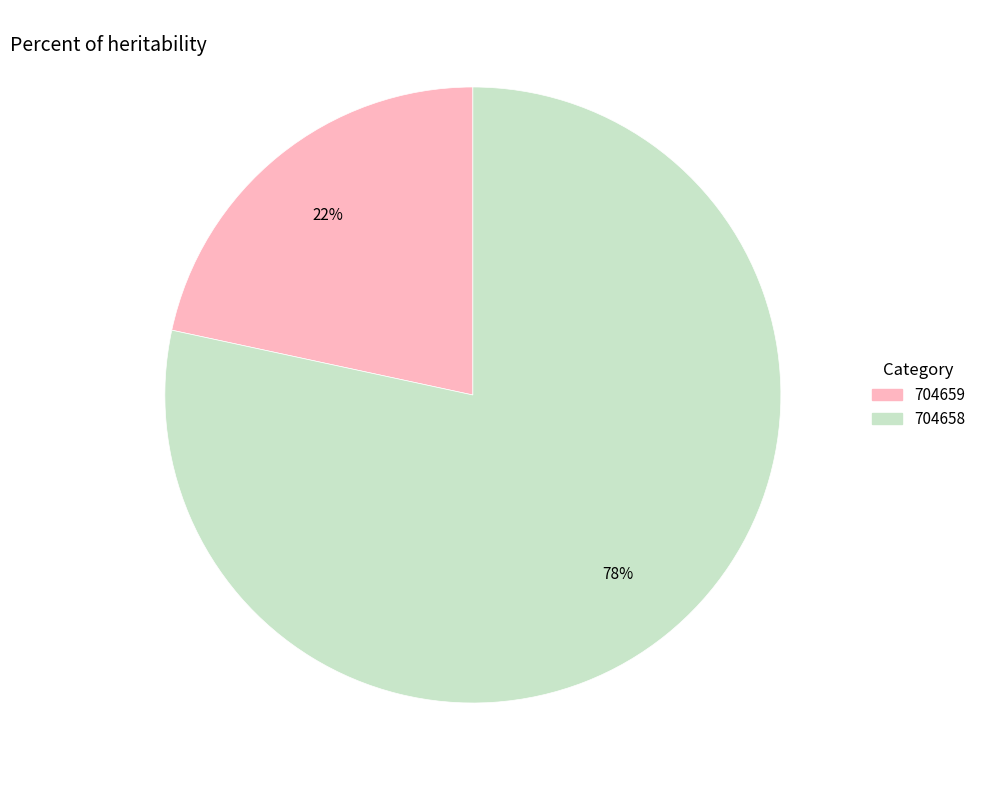

To the nearest percent, what is the combined percentage of 704658 and 704659?

100%